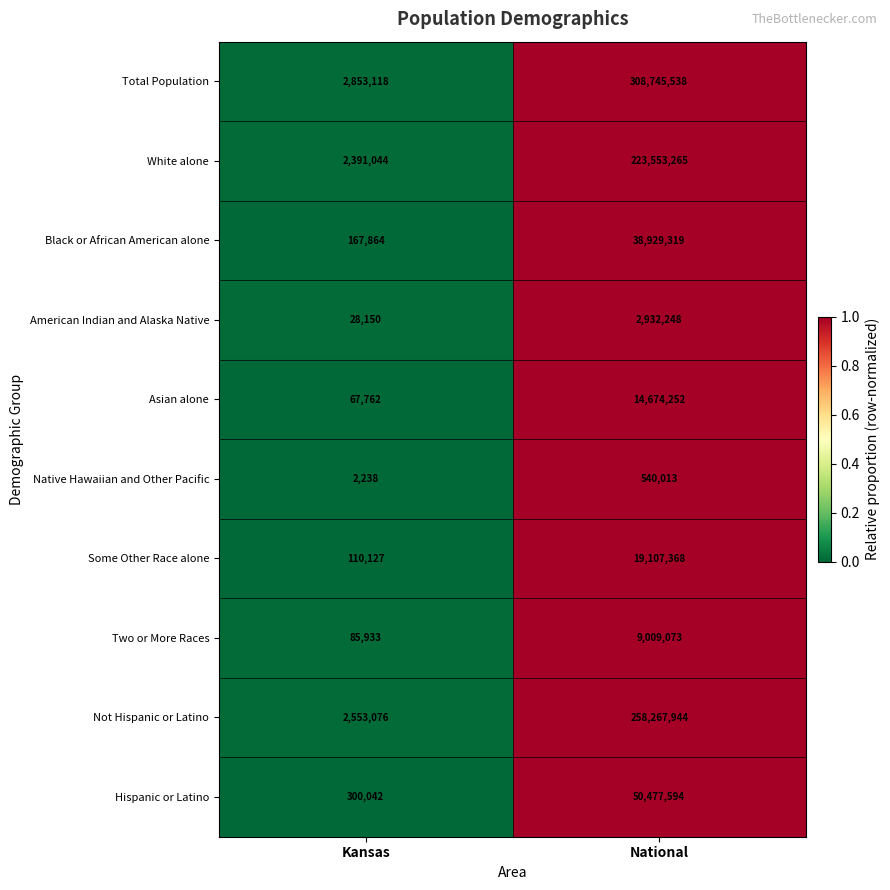

The value of Asian alone at National is 24577743. True or false?

False